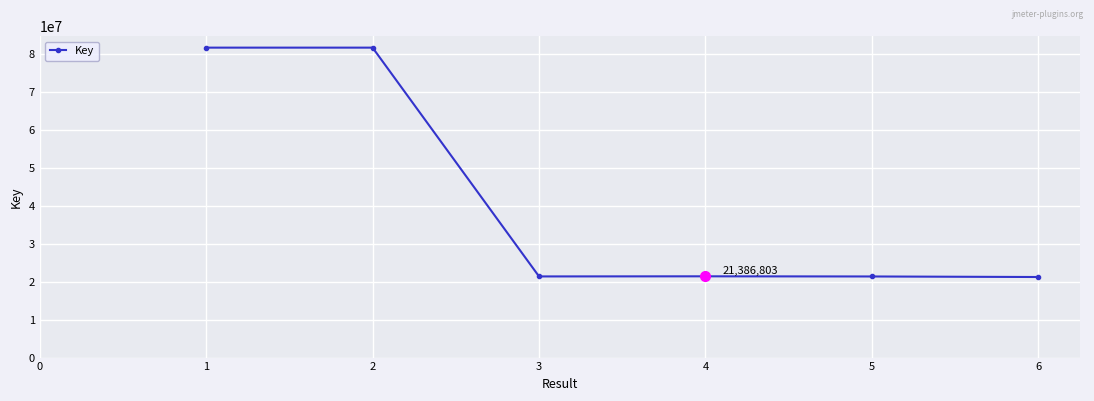

Approximately how many times larger is the value at 6 compared to 5?

1.0